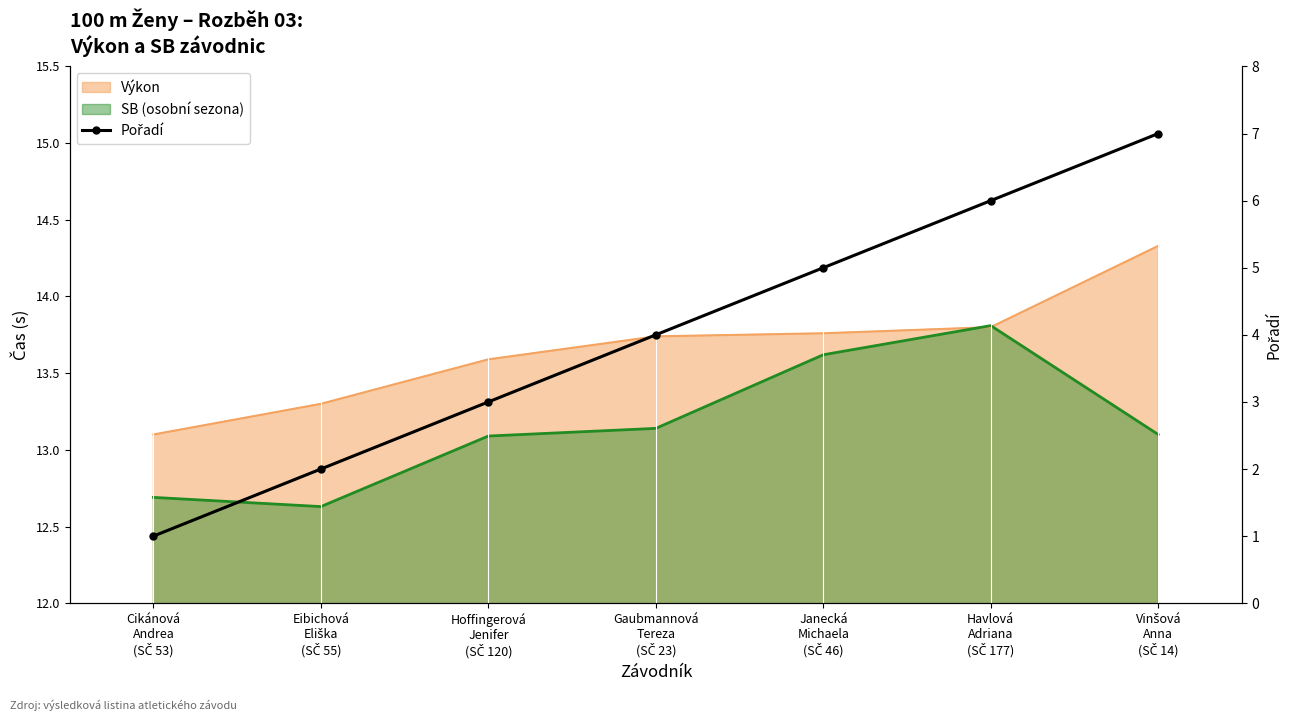

True or false: the data shows 6 at Gaubmannová
Tereza
(SČ 23).

False